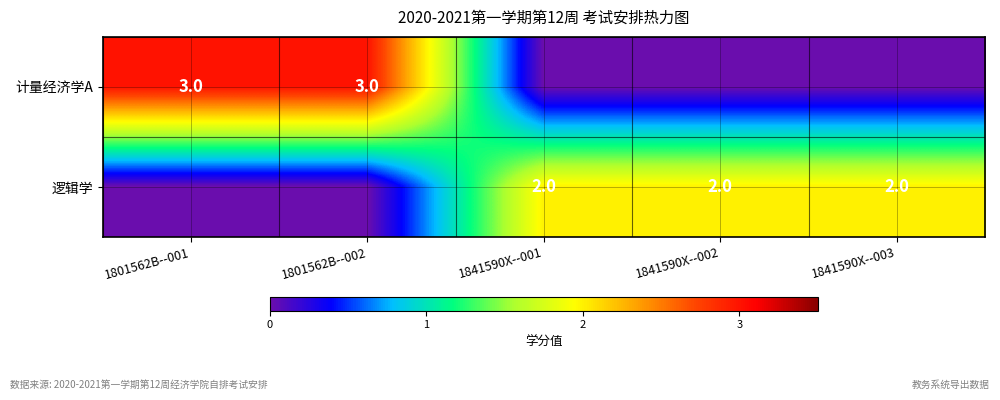

The 计量经济学A series shows 2 at 1801562B--002. True or false?

False